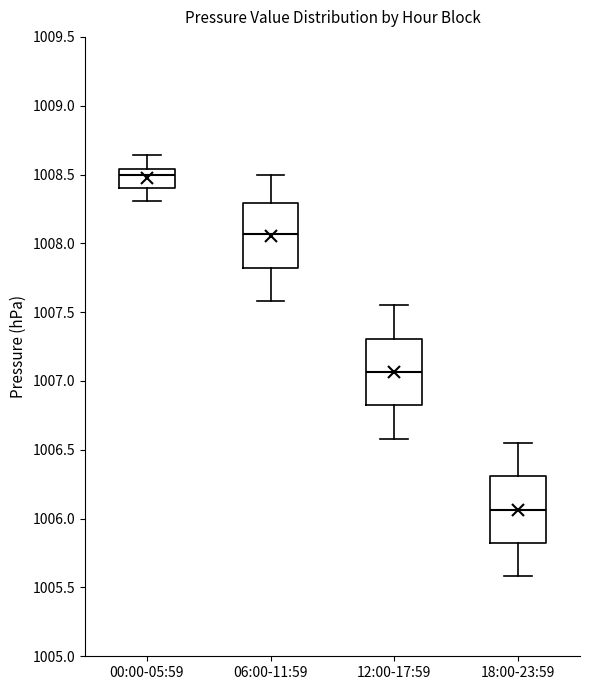

Which box has the lowest median line?

18:00-23:59